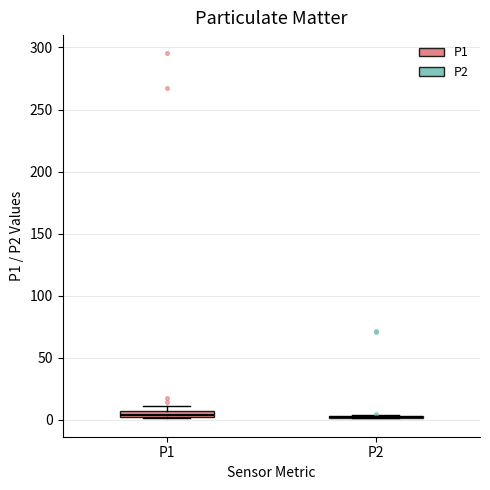

Where is the upper edge of the box for P1 on the y-axis? The values are not printed on the chart, so give them approximately, as read against the axis.

5